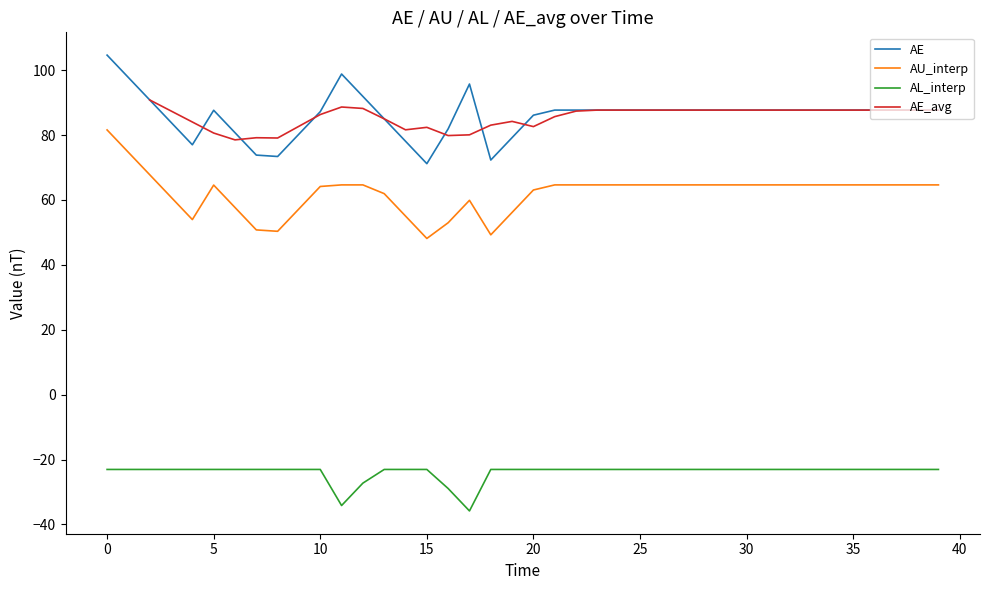

What is the lowest value of the AL_interp series?

-35.8